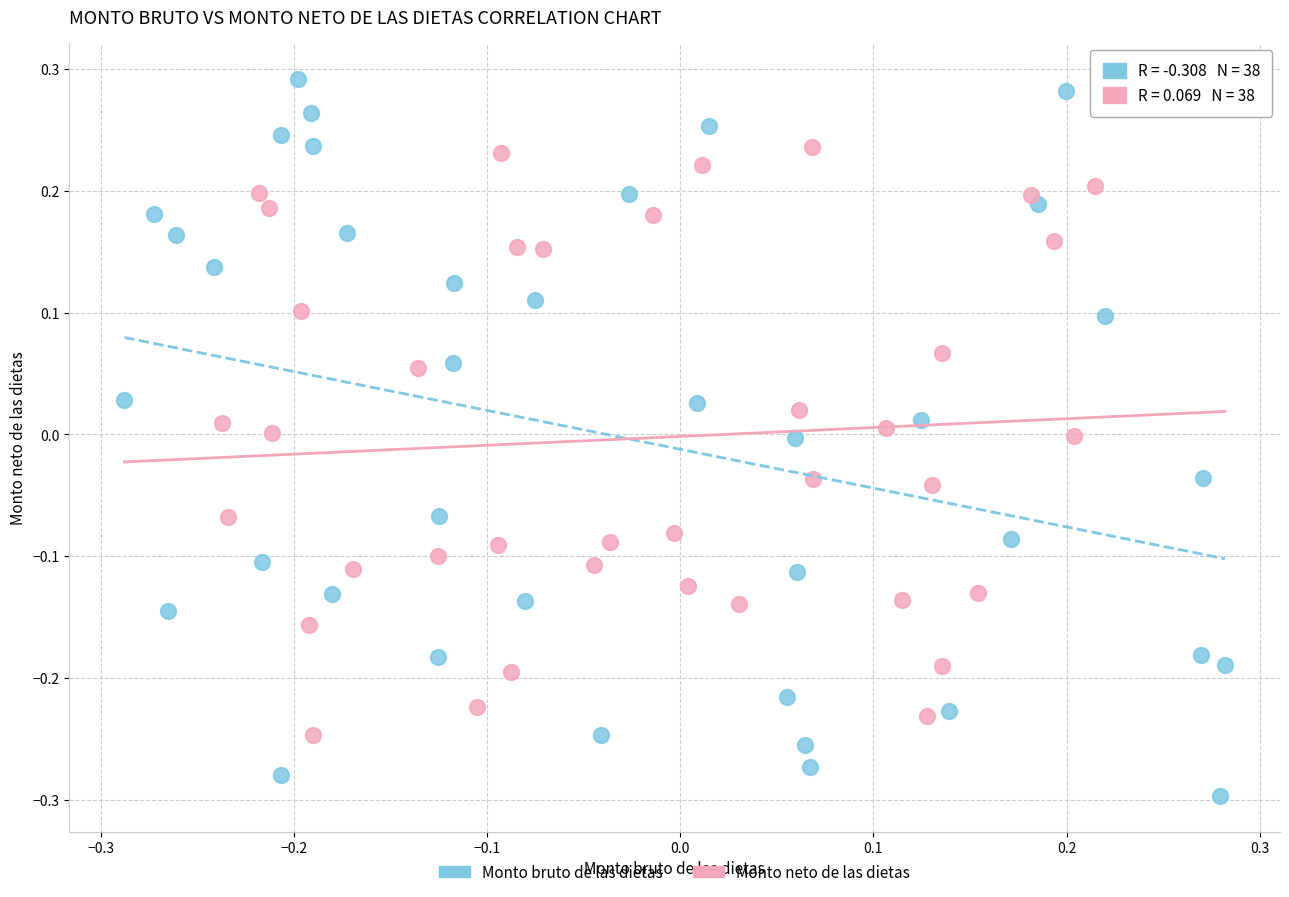

Which series has the largest Y range (max minus min)?

Monto bruto de las dietas